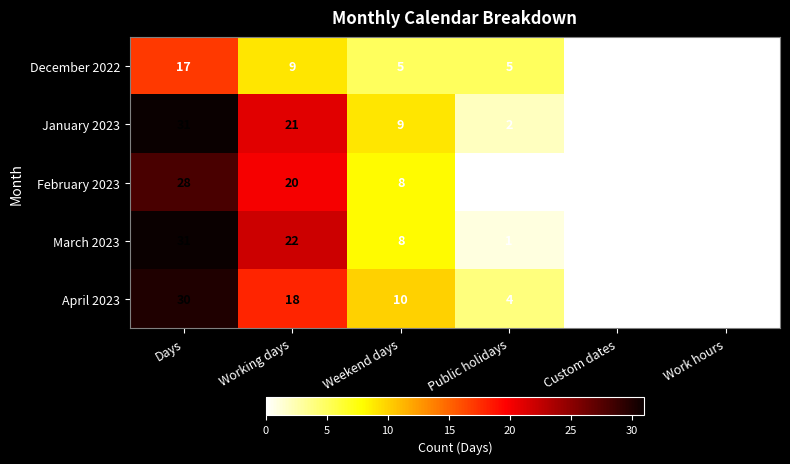

At which label is April 2023 closest to 15?

Working days